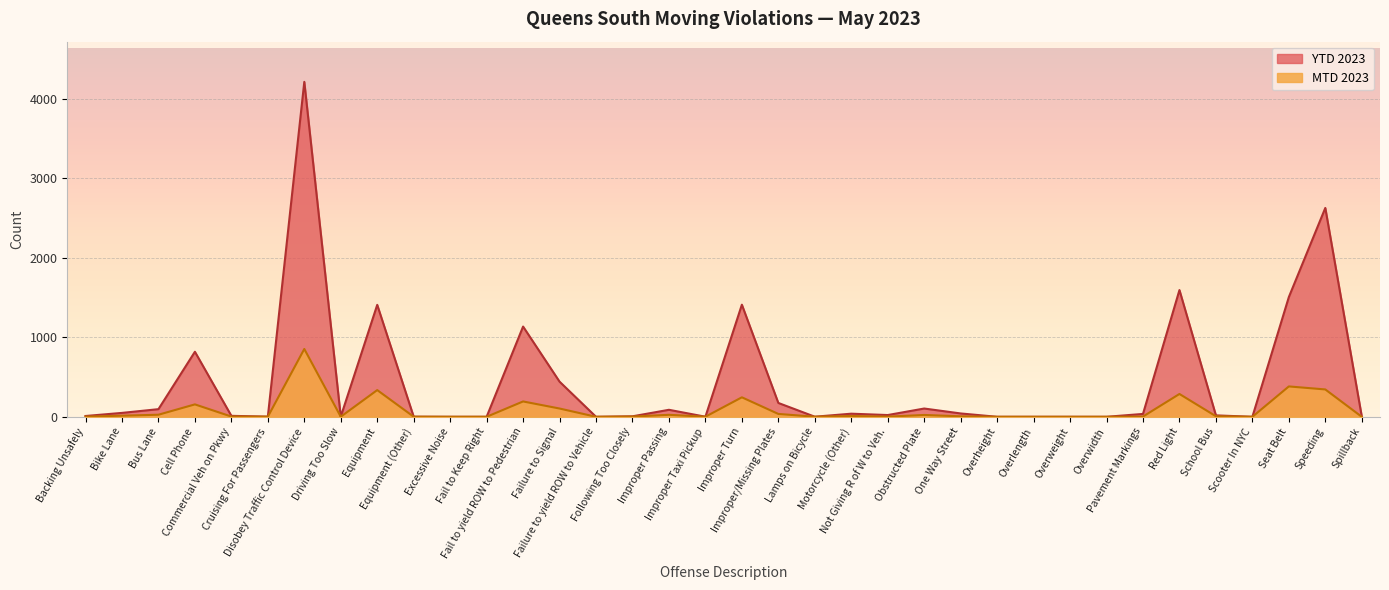

True or false: MTD 2023 has more than 2 interior local peaks.

True